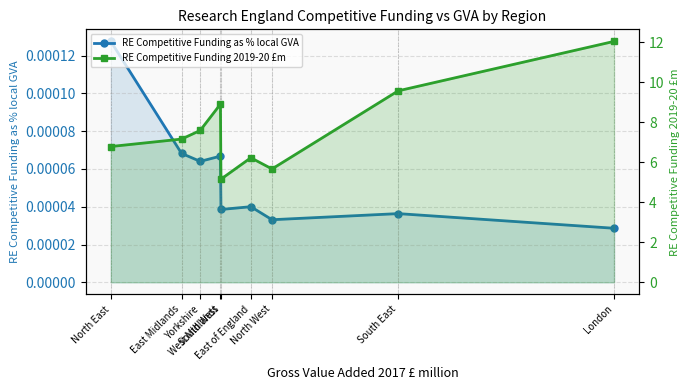

Which series has the widest spread of values?

RE Competitive Funding 2019-20 £m